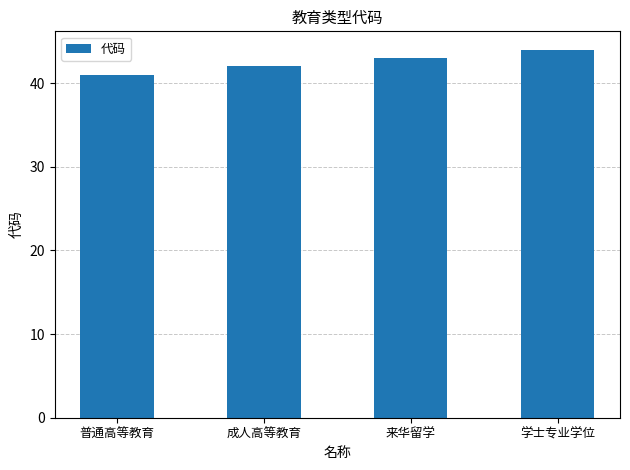

Are the bars grouped side by side (vs. stacked)?

No